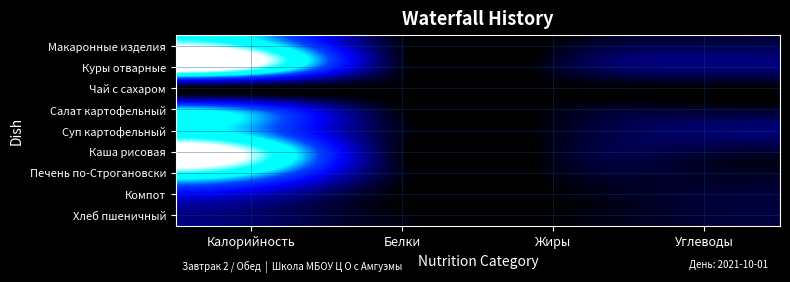

Between Калорийность and Углеводы, which is larger?

Калорийность